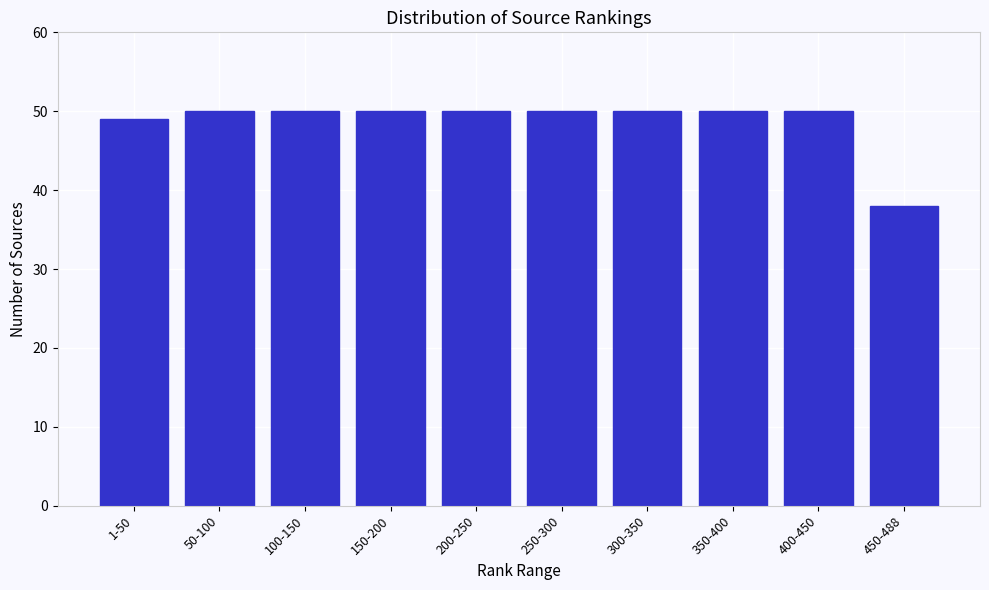

Reading left to right, extract all data points from this chart.

49	50	50	50	50	50	50	50	50	38